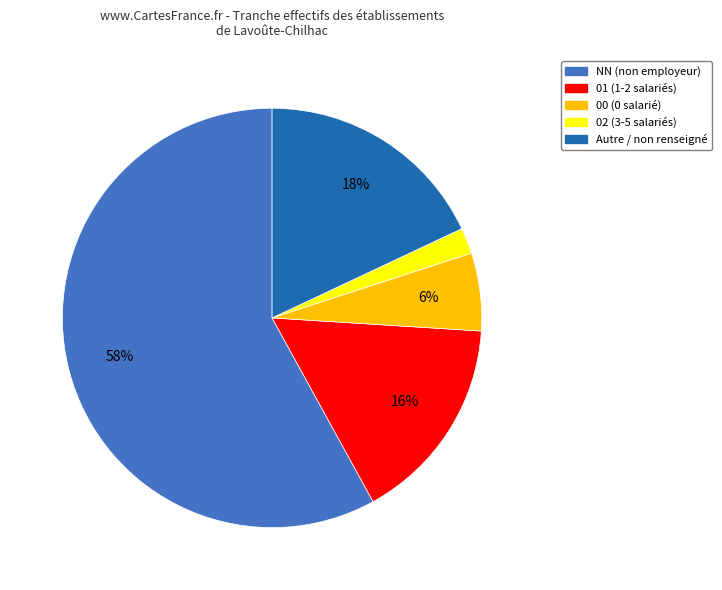

To the nearest percent, what is the average slice percentage?

20%